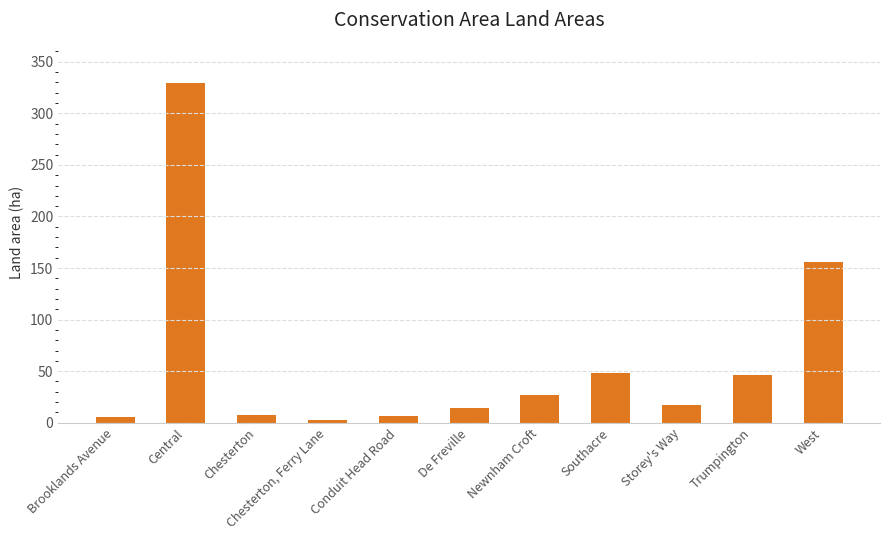

Between Chesterton, Ferry Lane and Southacre, which is larger?

Southacre